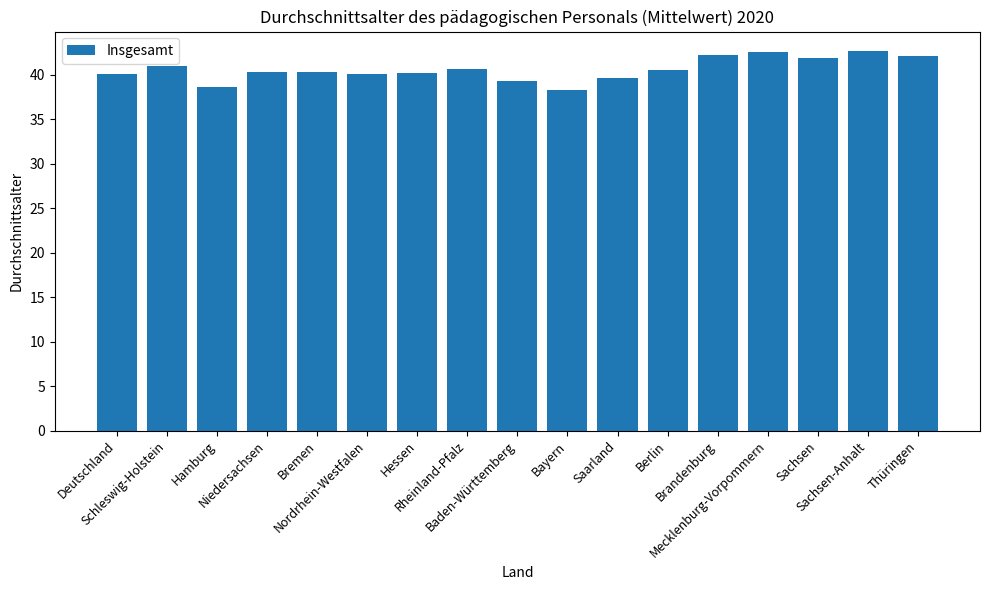

Count the number of categories in the chart.

17